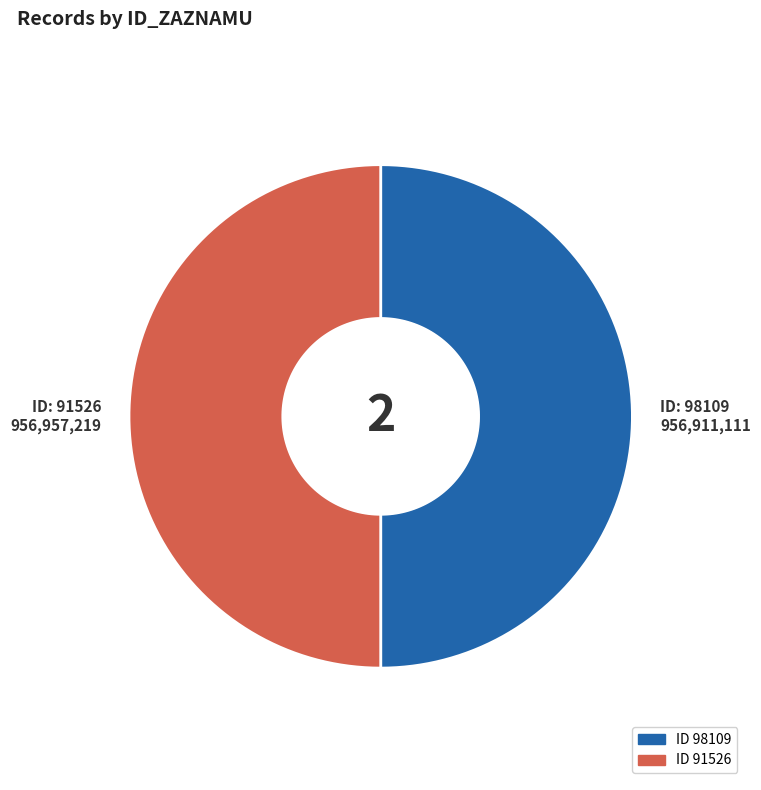

What is the change in value from 98109 to 91526?

+46108